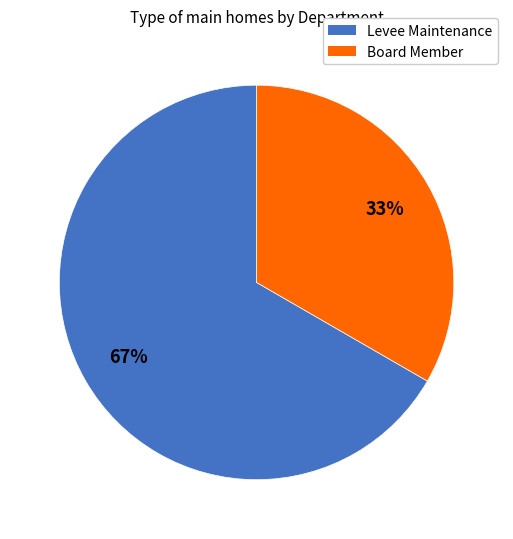

How many slices are in this pie chart?

2